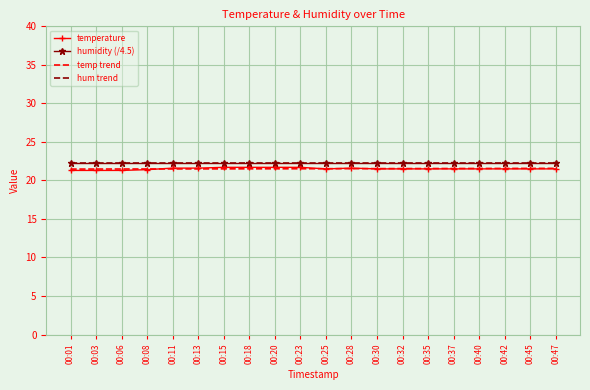

Which has a higher value, 00:03 or 00:40?

00:40